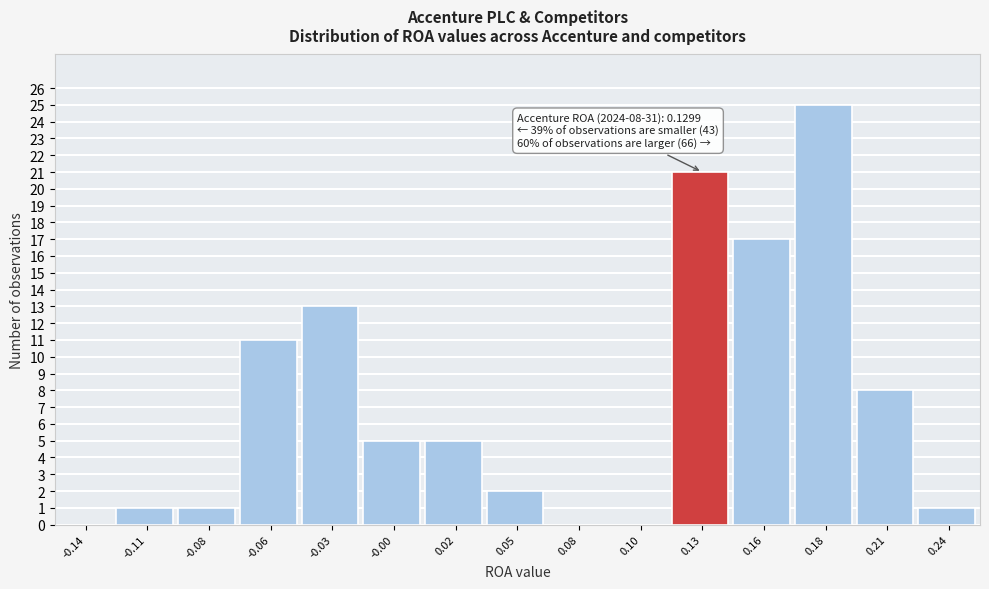

Which range on the x-axis has the tallest bar?

0.170 to 0.195